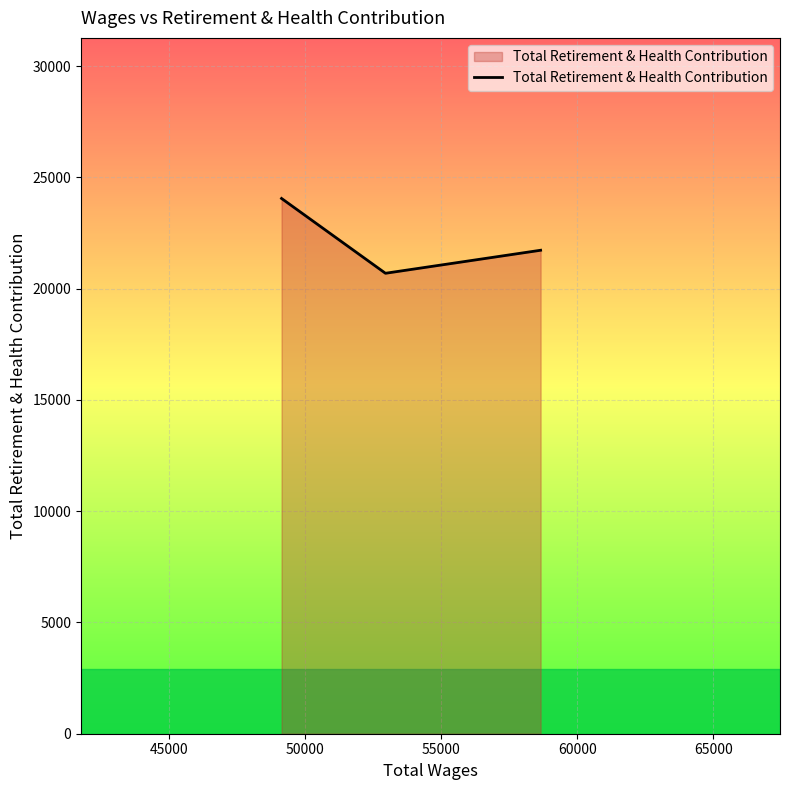

What is the difference between the maximum and second lowest values?

2327